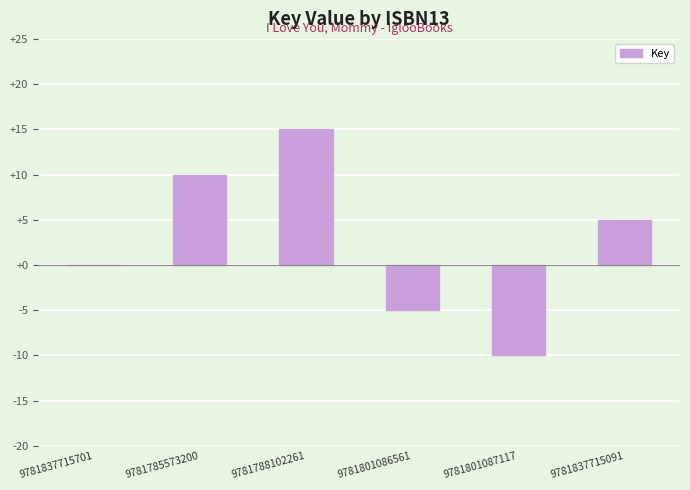

Read the value at 9781788102261, to the nearest 5.

15